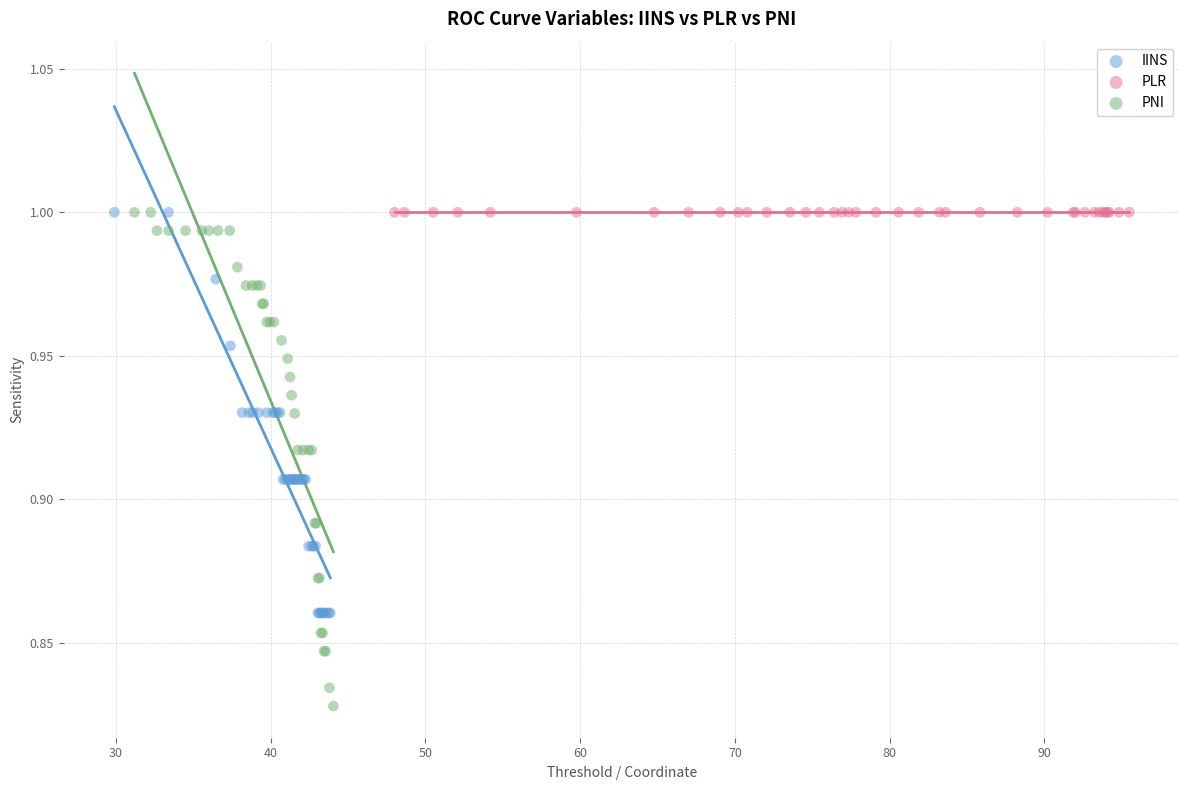

Which series contains the lowest Y value?

PNI